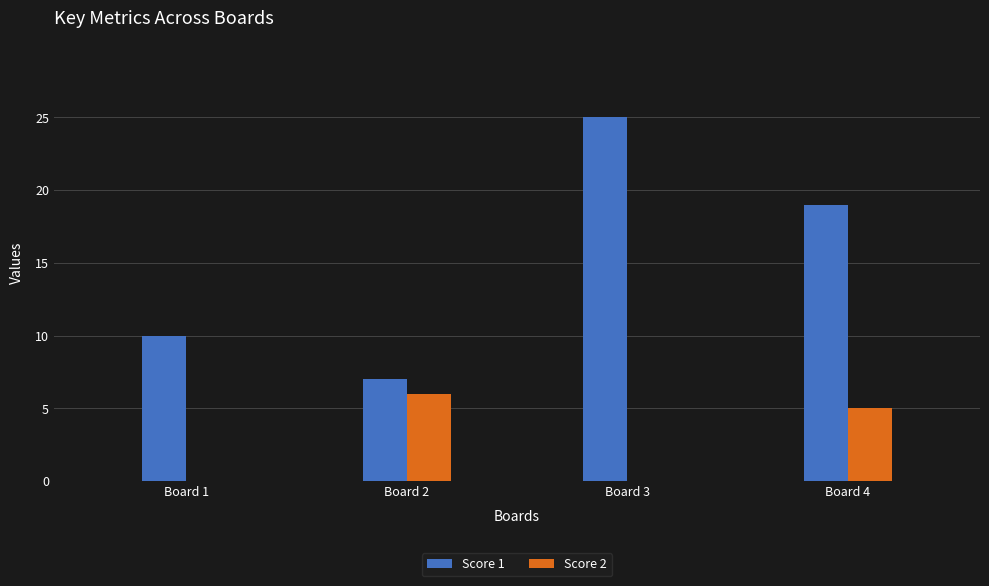

How many groups of bars are there?

4